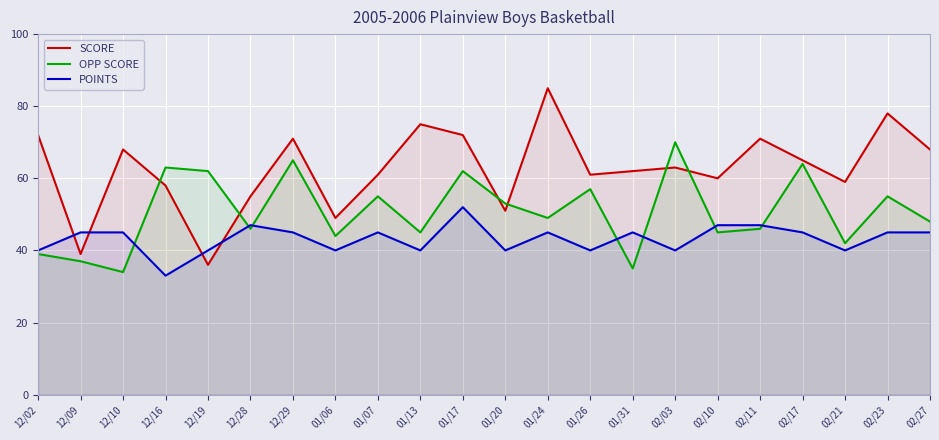

At which label does OPP SCORE reach its minimum?

12/10